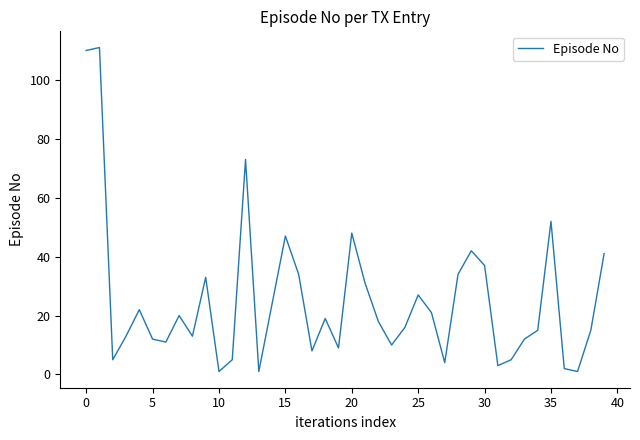

Where is the data nearest to the value 56?

35